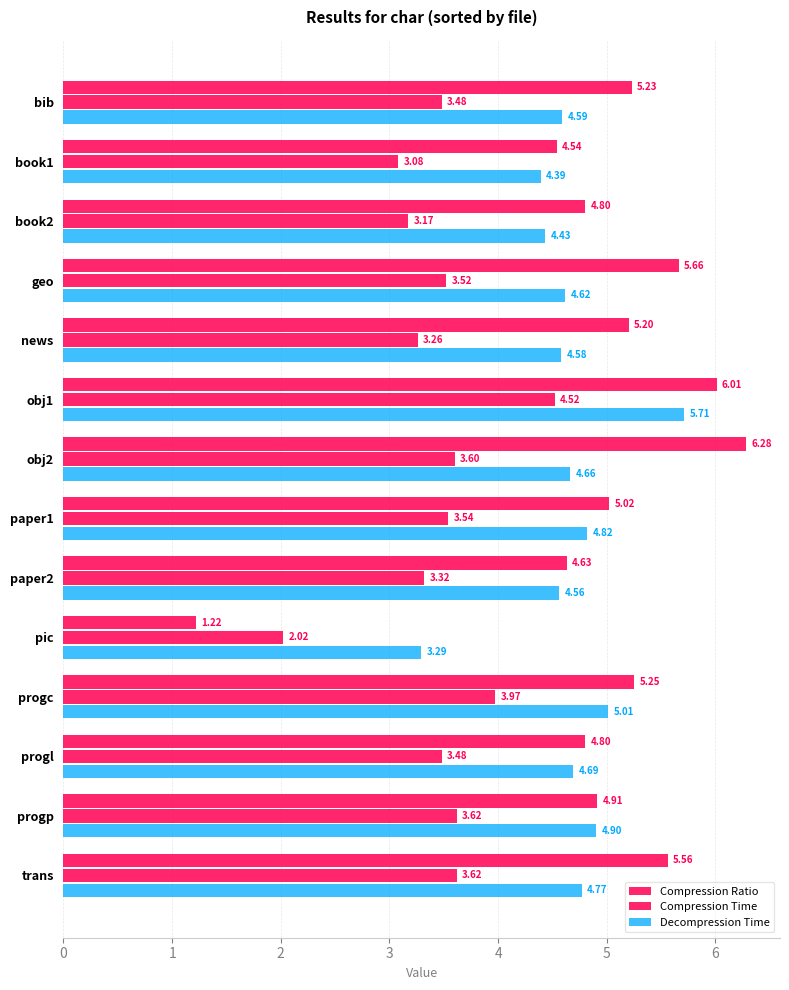

Rank the series by their maximum value, from lowest to highest.

Compression Time, Decompression Time, Compression Ratio